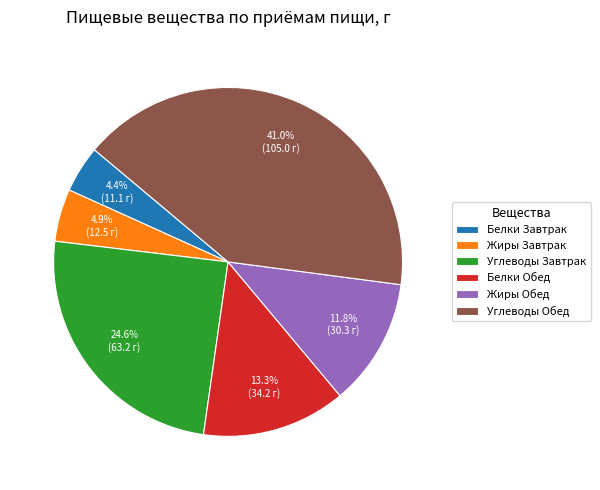

How many slices are in this pie chart?

6